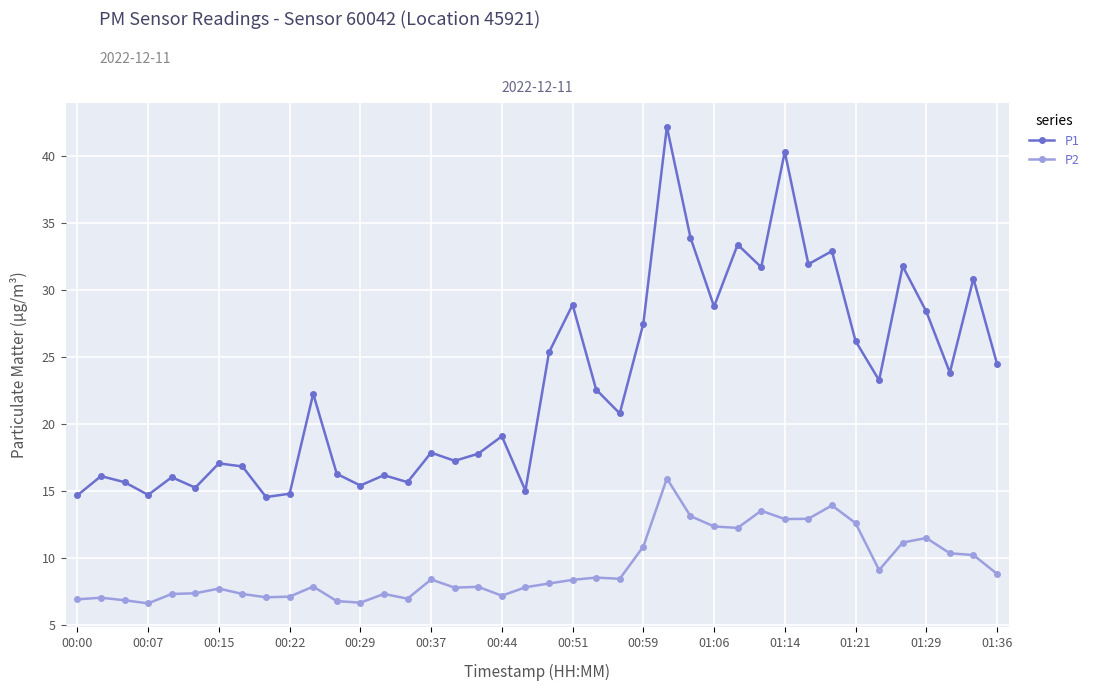

What is the value of the P1 point at the 5th from the left?

16.1